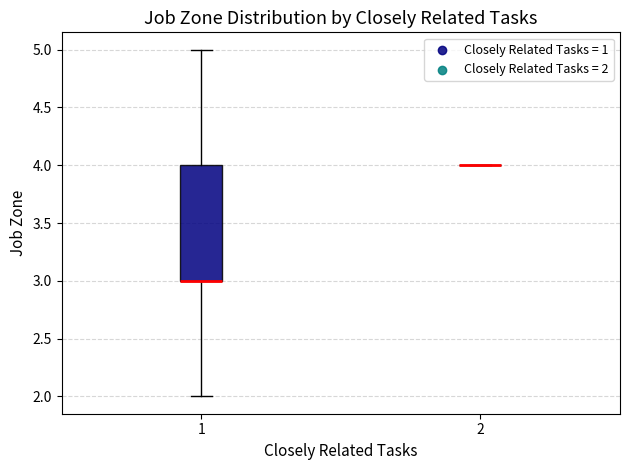

Reading left to right, transcribe this box plot: for each box, give where its median line is, the range the box spans, and where its two whiskers end, as read against the y-axis. The values are not printed on the chart, so give them approximately, as read against the axis.

1: median 3 (drawn on the box's lower edge), box 3 to 4, whiskers 2 to 5
2: box collapsed to a line at 4, whiskers 4 to 4